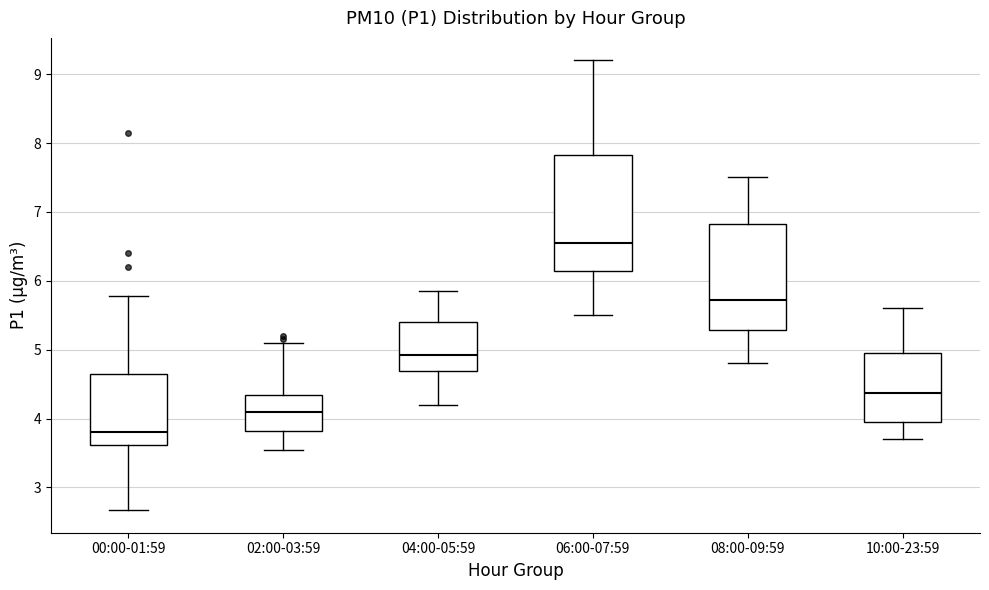

Reading left to right, transcribe this box plot: for each box, give where its median line is, the range the box spans, and where its two whiskers end, as read against the y-axis. The values are not printed on the chart, so give them approximately, as read against the axis.

00:00-01:59: median 3.8, box 3.6 to 4.6, whiskers 2.7 to 5.8
02:00-03:59: median 4.1, box 3.8 to 4.3, whiskers 3.6 to 5.1
04:00-05:59: median 4.9, box 4.7 to 5.4, whiskers 4.2 to 5.9
06:00-07:59: median 6.6, box 6.1 to 7.8, whiskers 5.5 to 9.2
08:00-09:59: median 5.7, box 5.3 to 6.8, whiskers 4.8 to 7.5
10:00-23:59: median 4.4, box 4.0 to 5.0, whiskers 3.7 to 5.6